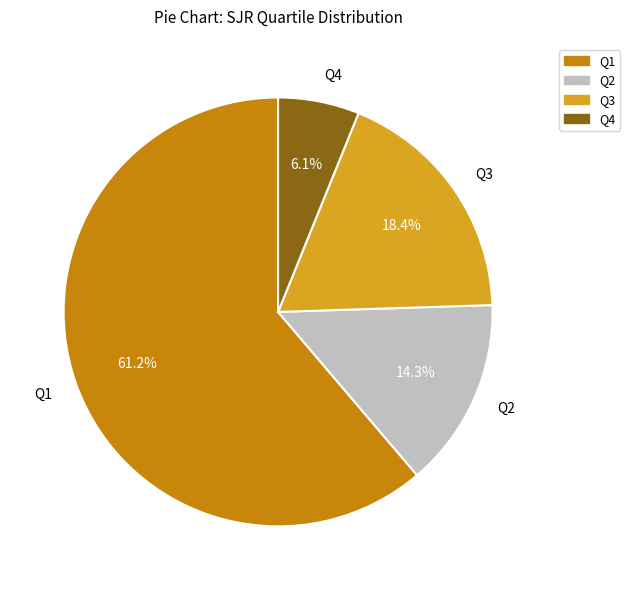

What is the ratio of the value at Q4 to the value at Q1?

0.1